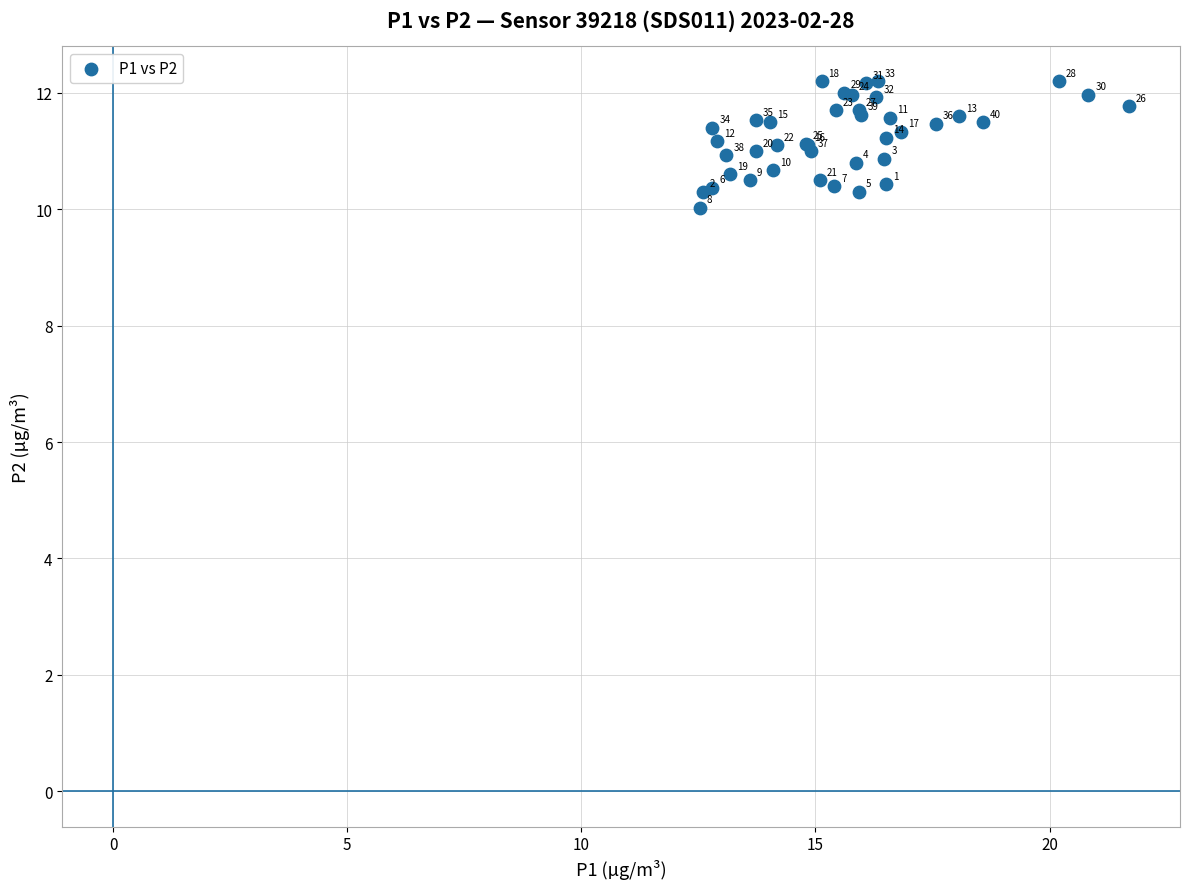

What Y value in the scatter plot is closest to 11?

11.0